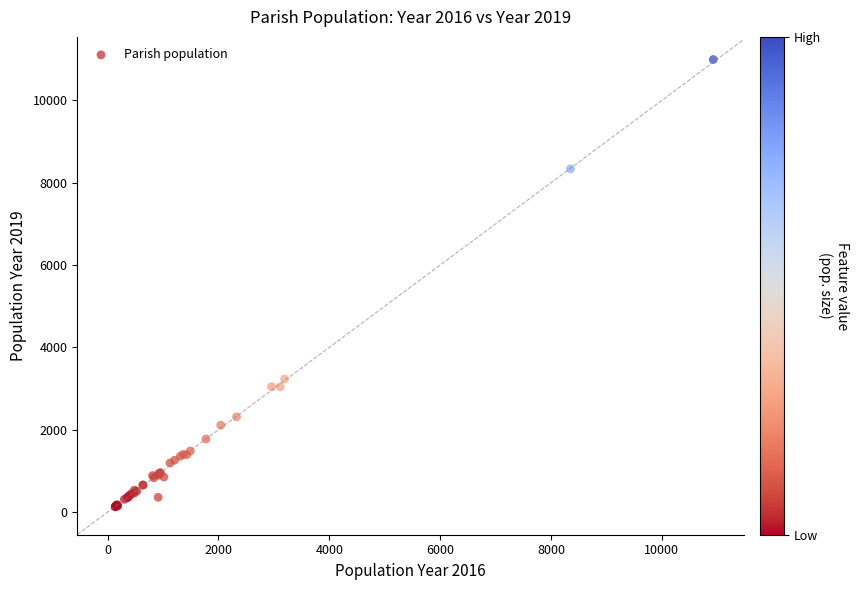

What Y value in the scatter plot is closest to 5559?

3233